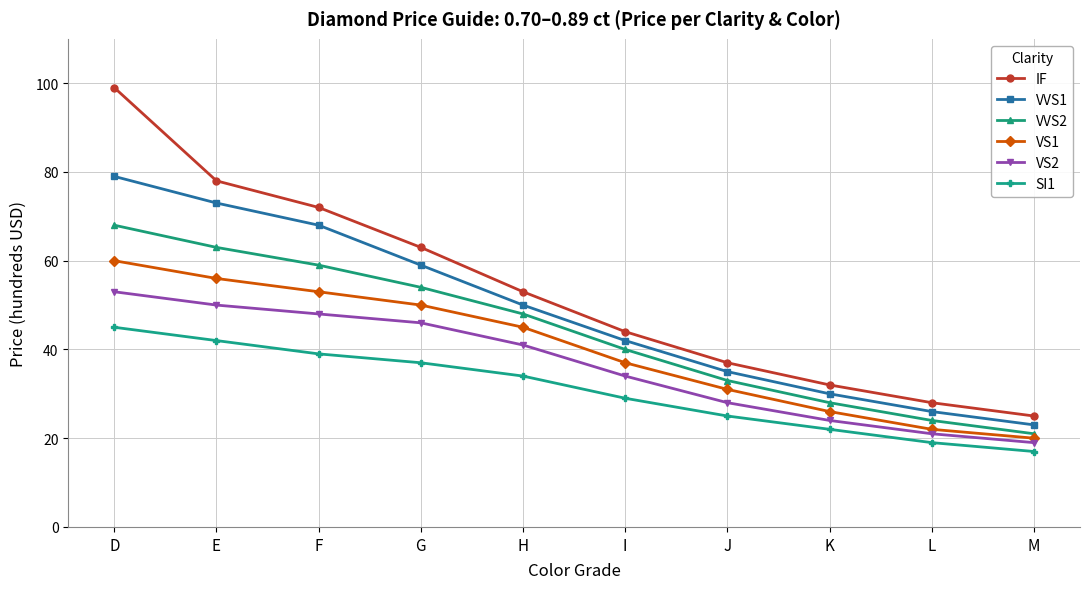

Reading left to right, list all the values displayed in this chart.

IF: D=99	E=78	F=72	G=63	H=53	I=44	J=37	K=32	L=28	M=25
VVS1: D=79	E=73	F=68	G=59	H=50	I=42	J=35	K=30	L=26	M=23
VVS2: D=68	E=63	F=59	G=54	H=48	I=40	J=33	K=28	L=24	M=21
VS1: D=60	E=56	F=53	G=50	H=45	I=37	J=31	K=26	L=22	M=20
VS2: D=53	E=50	F=48	G=46	H=41	I=34	J=28	K=24	L=21	M=19
SI1: D=45	E=42	F=39	G=37	H=34	I=29	J=25	K=22	L=19	M=17